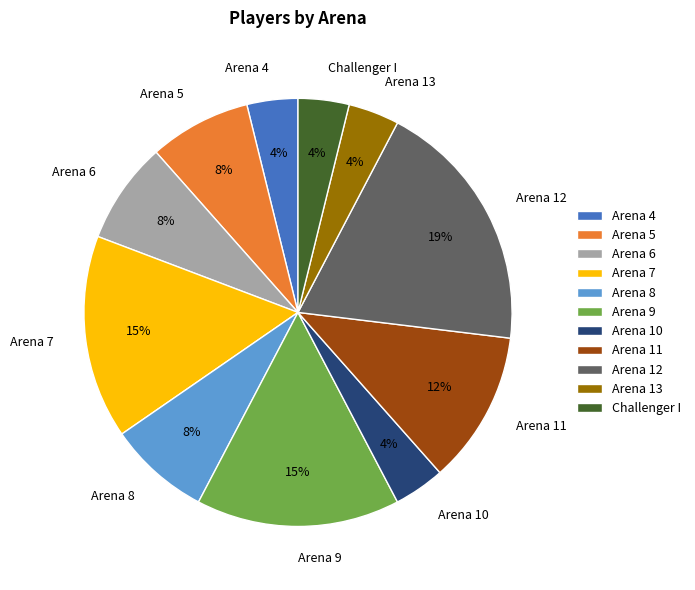

Which slice is the largest?

Arena 12